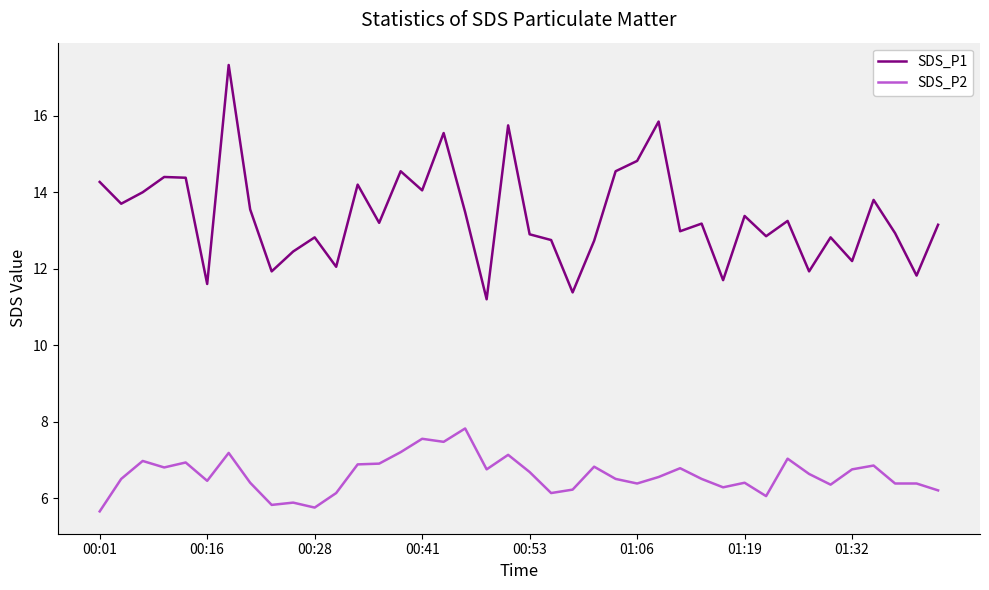

True or false: SDS_P2 and SDS_P1 cross at least once.

False